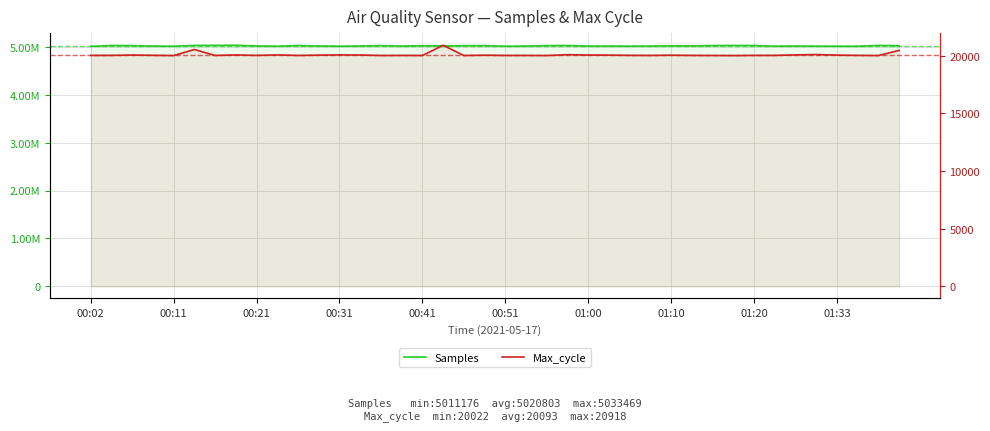

What is the value of the Max_cycle point at the 18th from the left?

20918